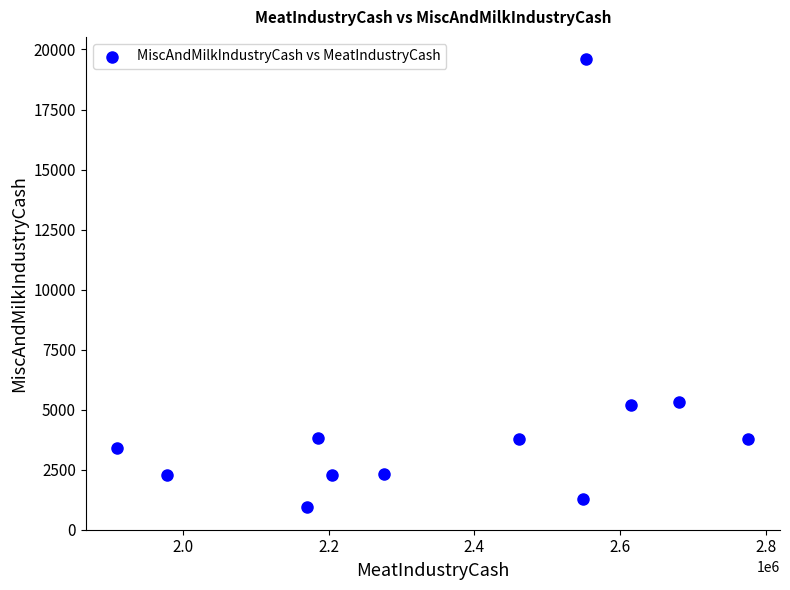

What is the range of X values (max minus min)?

866333.2